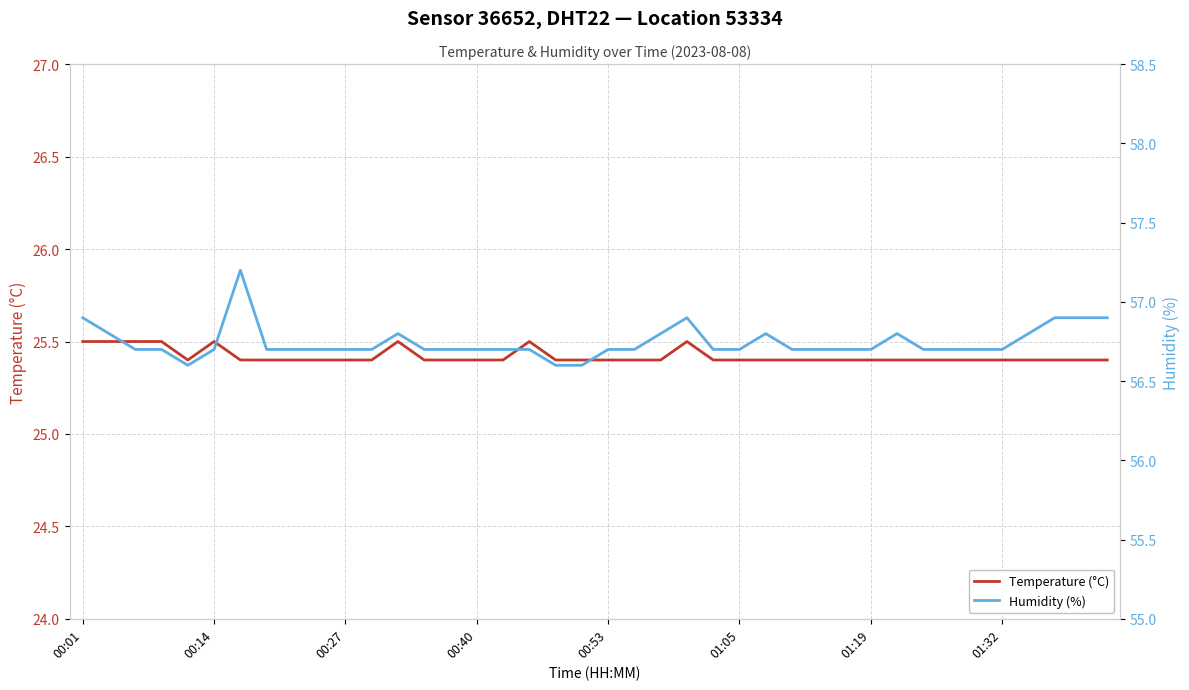

Is it true that Temperature (°C) equals 9.8 at 00:14?

False